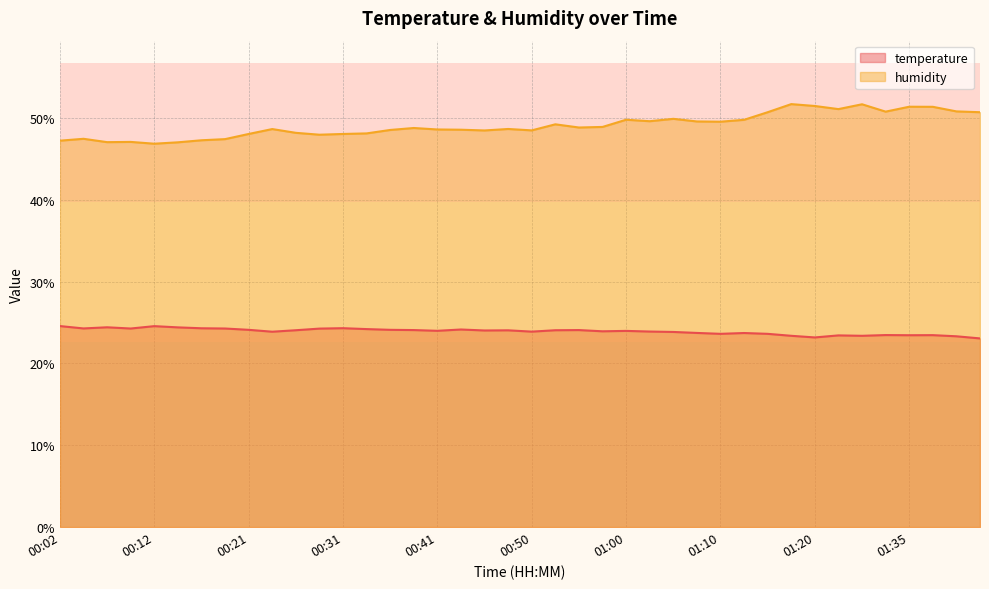

Rank the series by their average value, from highest to lowest.

humidity, temperature